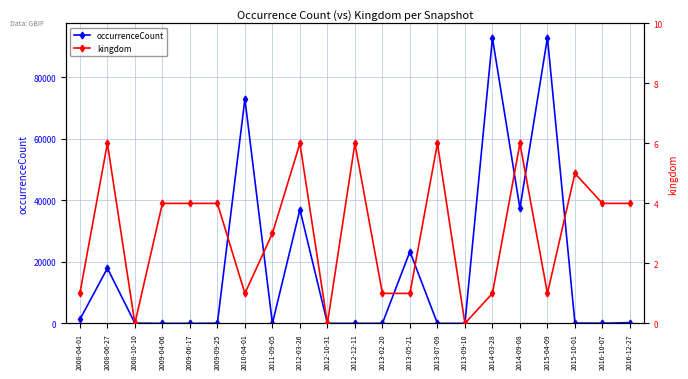

Which series has the largest total across all categories?

occurrenceCount